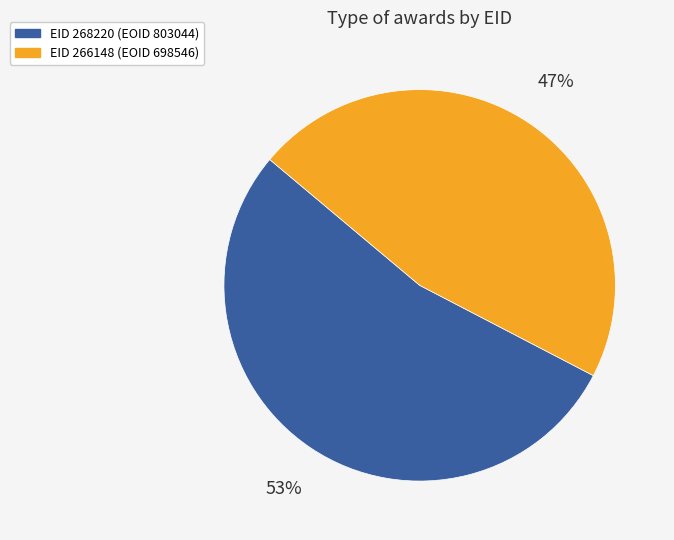

Combined, do EID 268220 (EOID 803044) and EID 266148 (EOID 698546) account for over 50%?

Yes